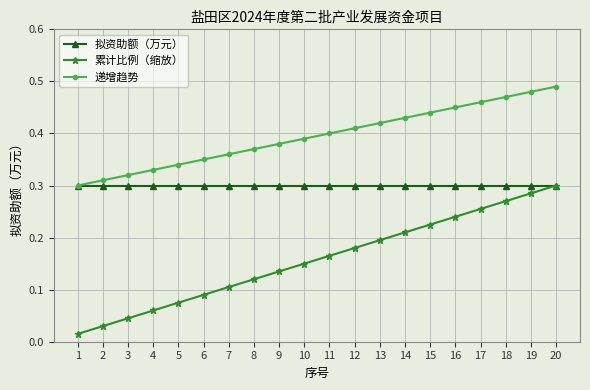

Is the value of 累计比例（缩放） at 9 greater than the value of 拟资助额（万元） at 11?

No